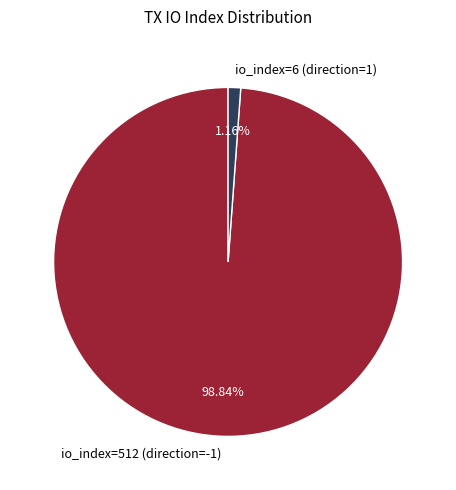

Which category accounts for the majority?

io_index=512 (direction=-1)